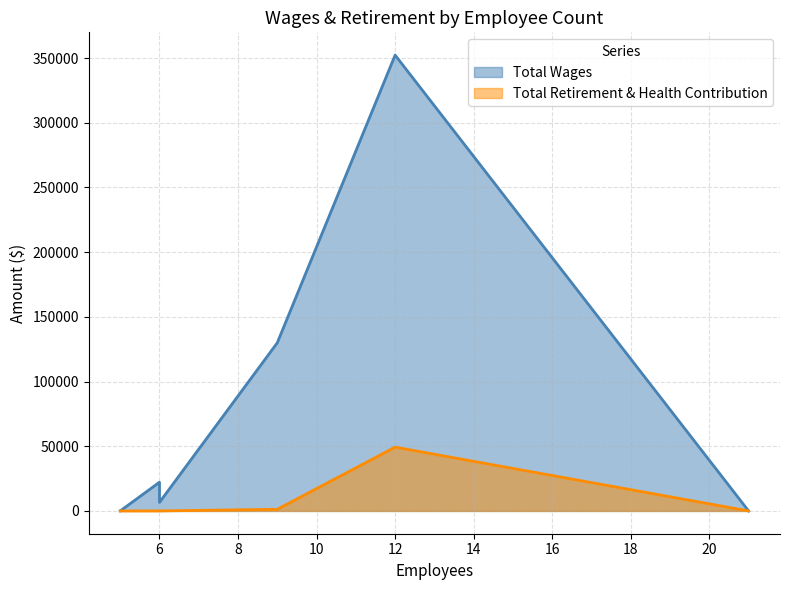

Does the chart have visible grid lines?

Yes